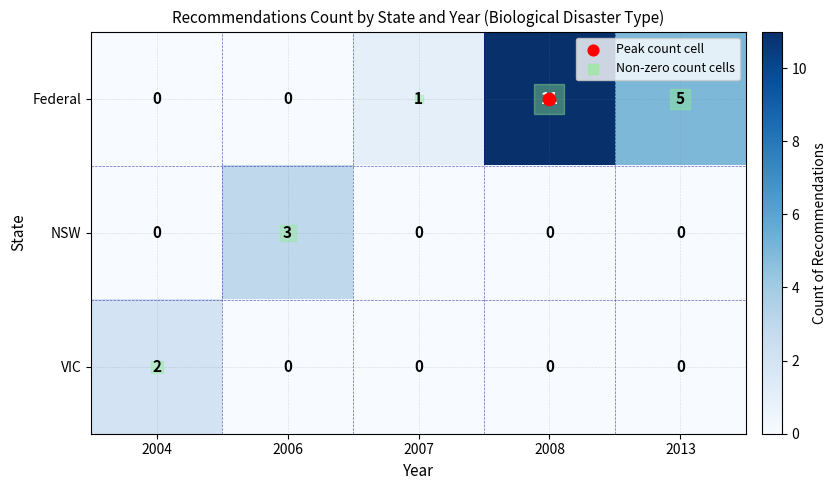

What is the difference between the maximum and second lowest values in the NSW series?

3